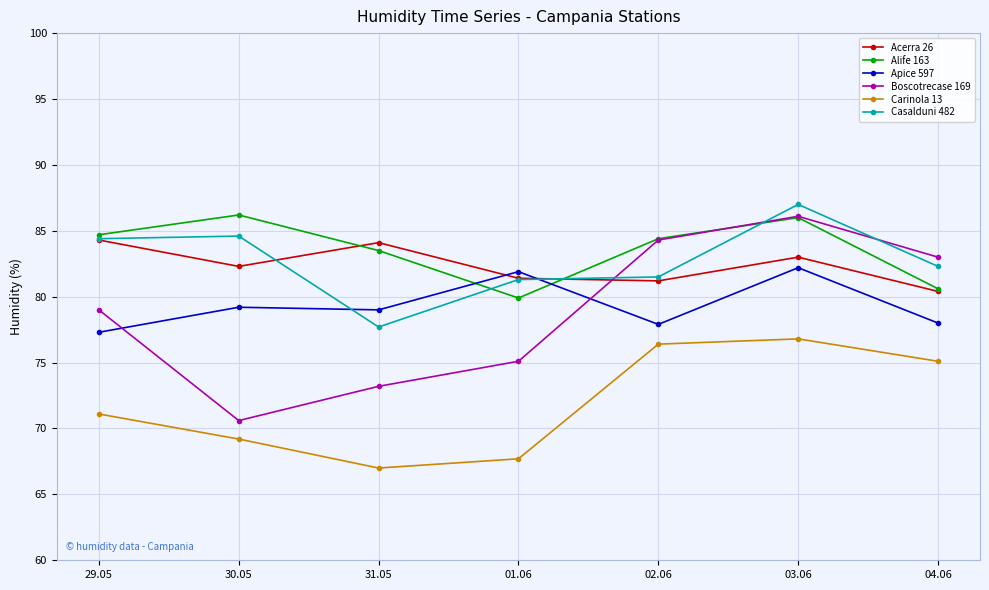

True or false: Acerra 26 and Carinola 13 intersect in this chart.

False